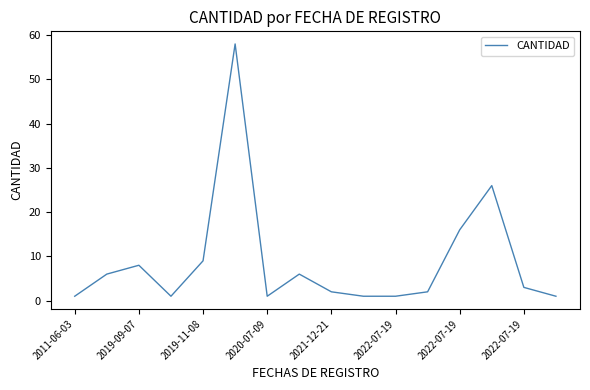

What is the maximum value shown in the chart?

58